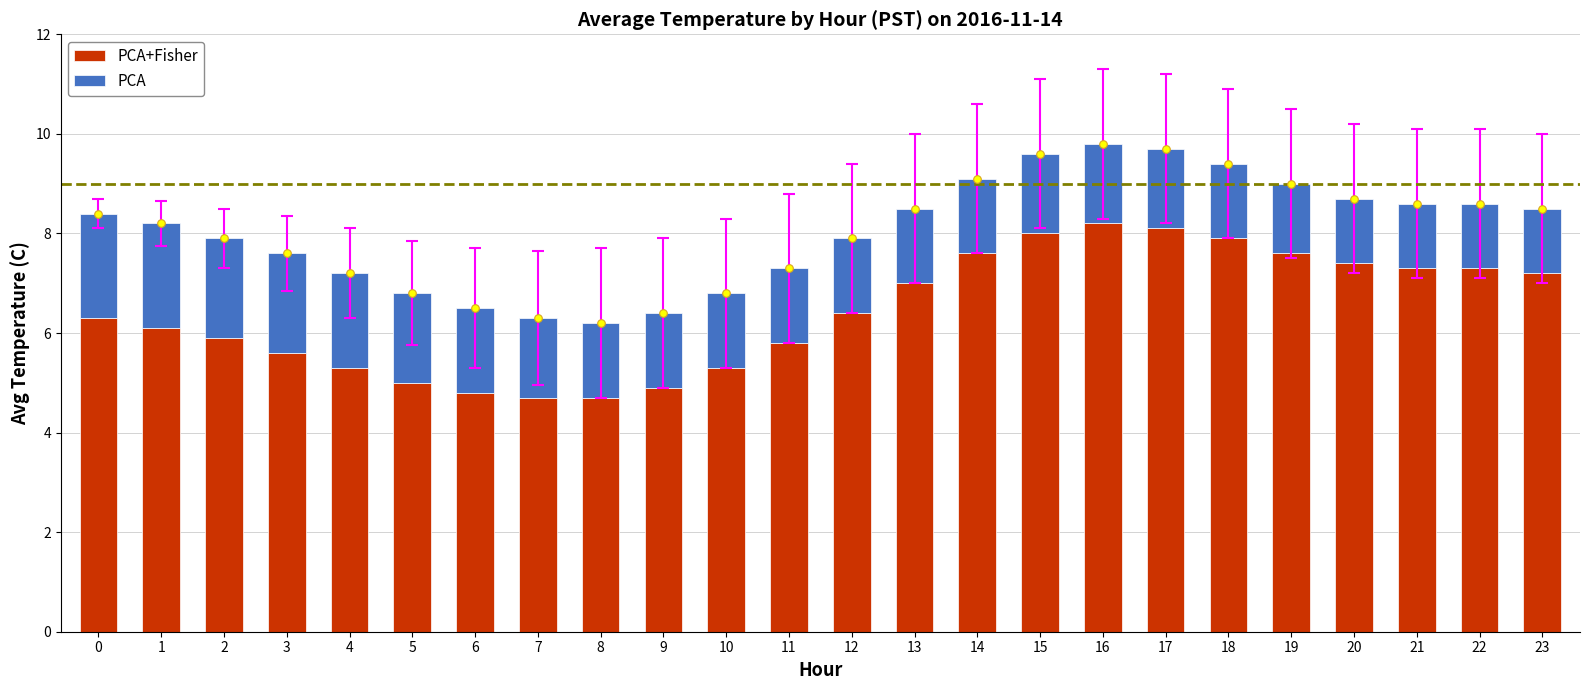

Which series has the largest total across all categories?

PCA+Fisher